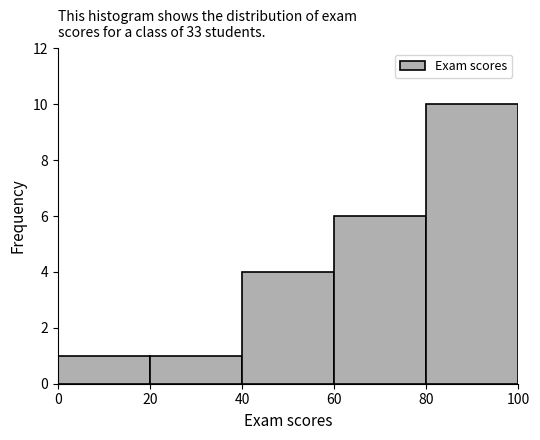

Which range on the x-axis has the tallest bar?

80 to 100